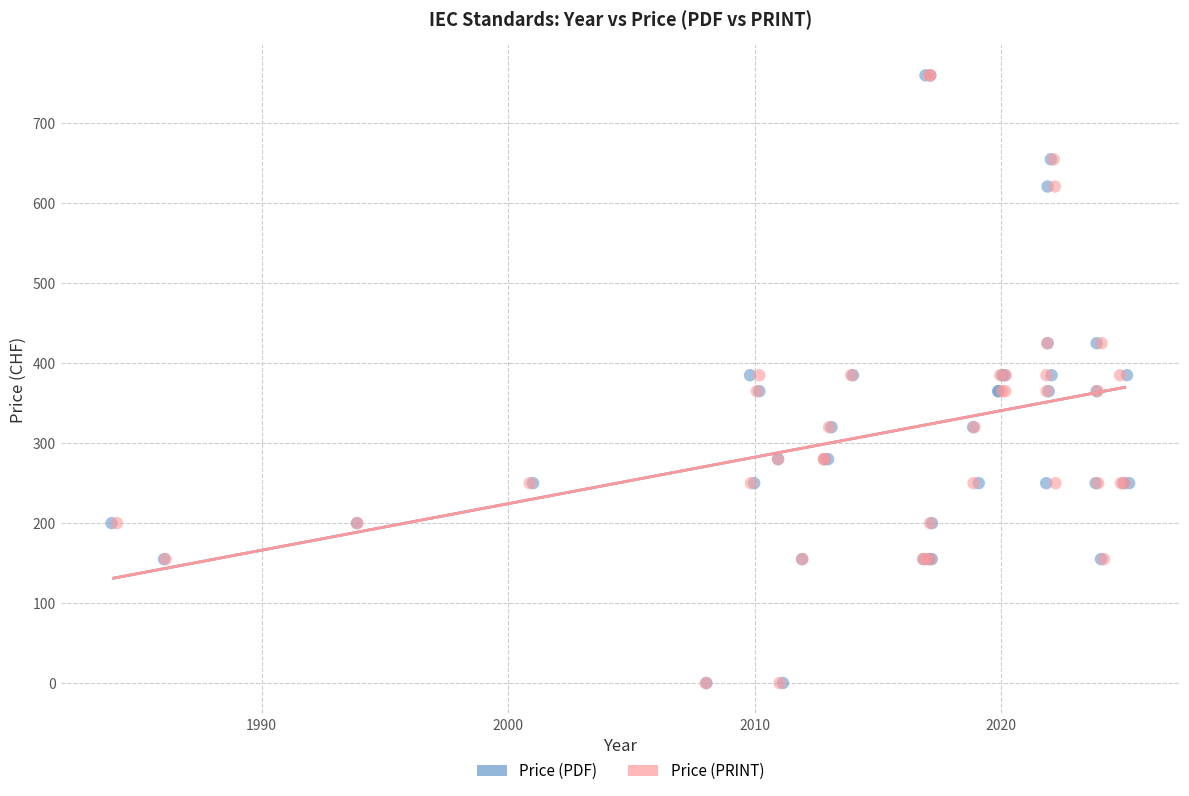

What are all the series names shown in the legend?

Price (PDF), Price (PRINT)